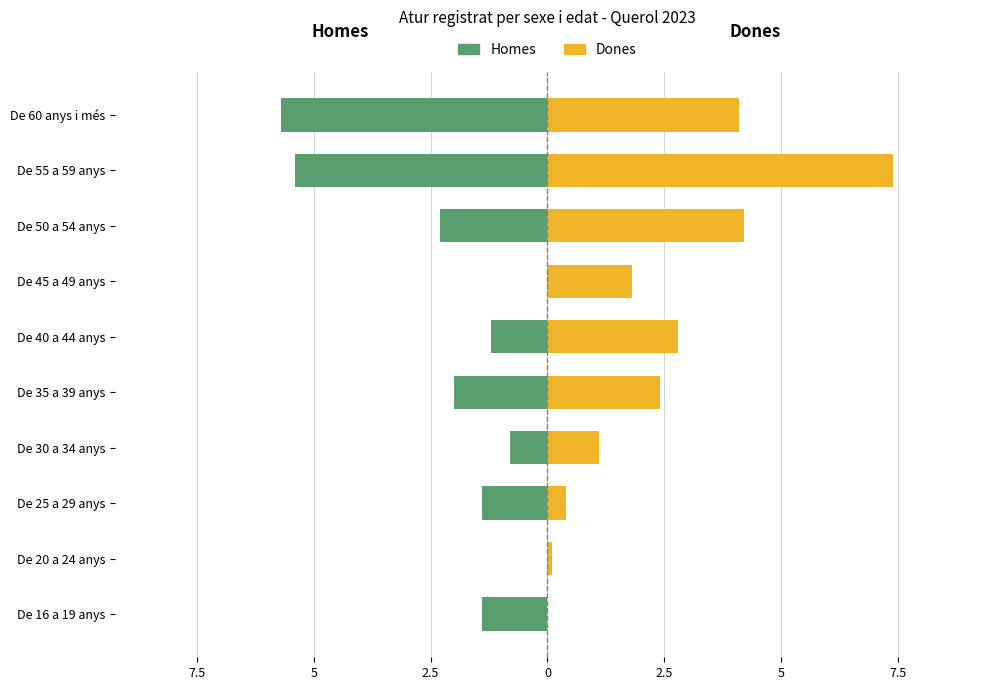

Which series has the largest range (max minus min)?

Dones